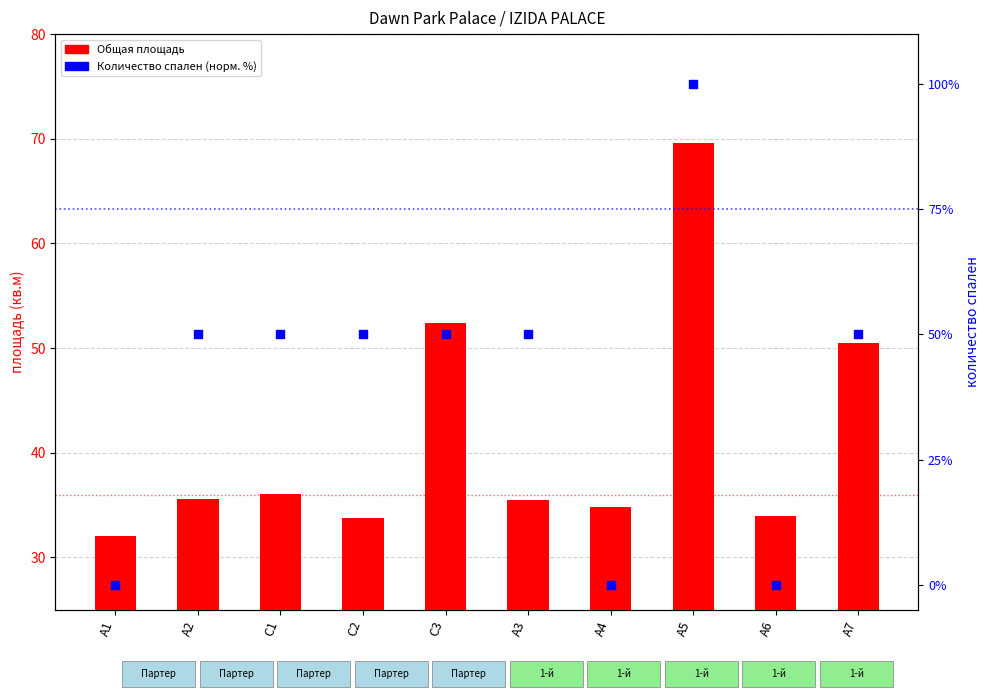

What is the total value across all series at А5?

169.6